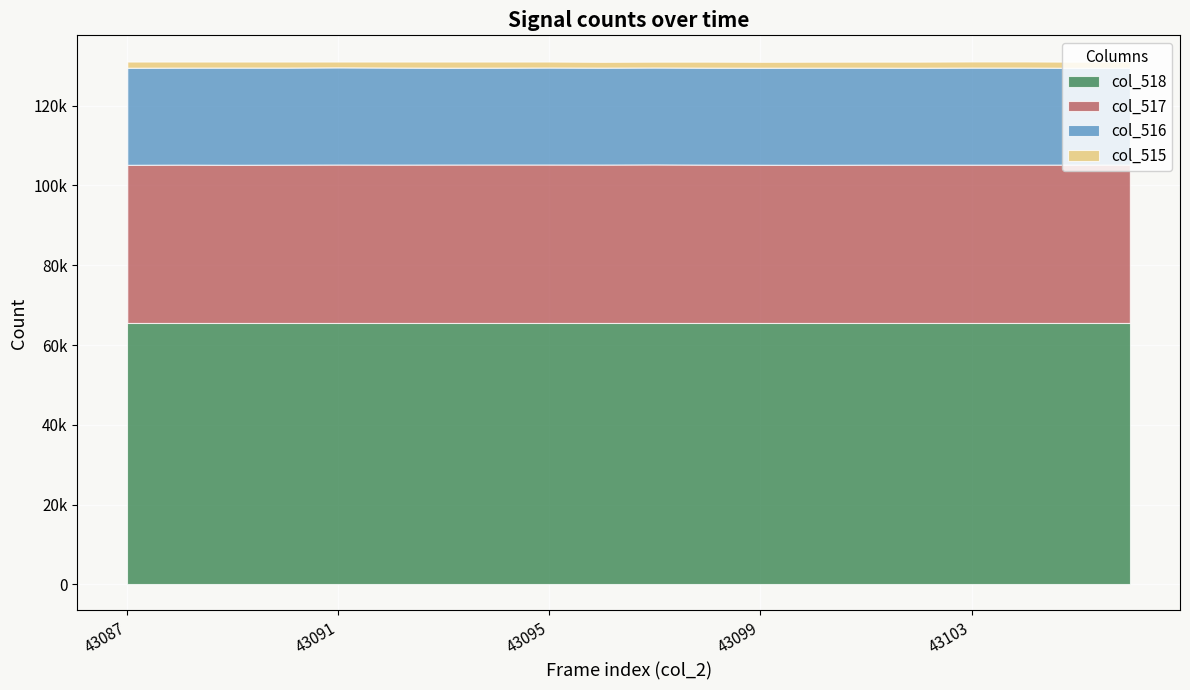

How many values in the col_516 series are below 24323?

10